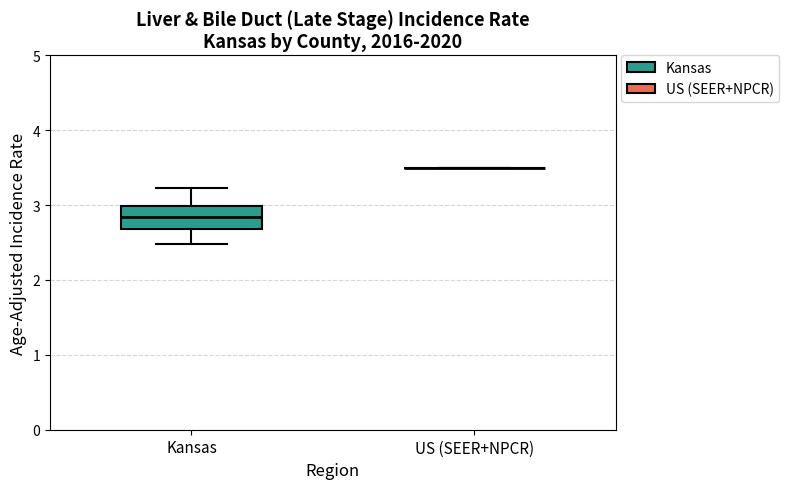

Reading left to right, read every box against the y-axis: the position of its median line, the range the box covers, and the ends of its whiskers. The values are not printed on the chart, so give them approximately, as read against the axis.

Kansas: median 2.8, box 2.7 to 3.0, whiskers 2.5 to 3.2
US (SEER+NPCR): box collapsed to a line at 3.5, whiskers 3.5 to 3.5